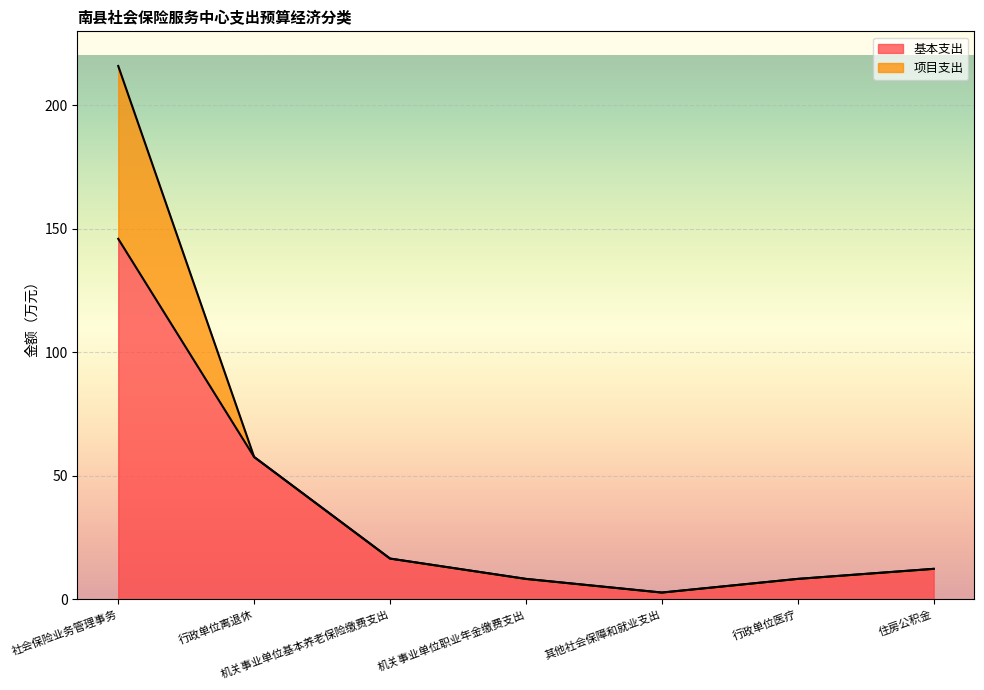

How many points are lower than both their immediate neighbors (excluding endpoints)?

1